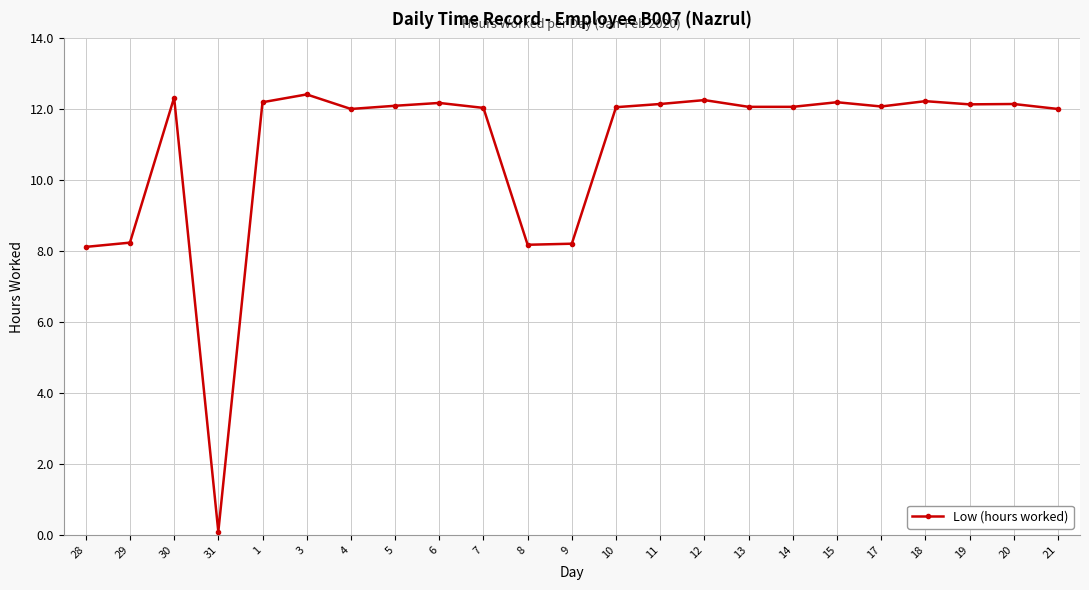

What is the average value?

10.9